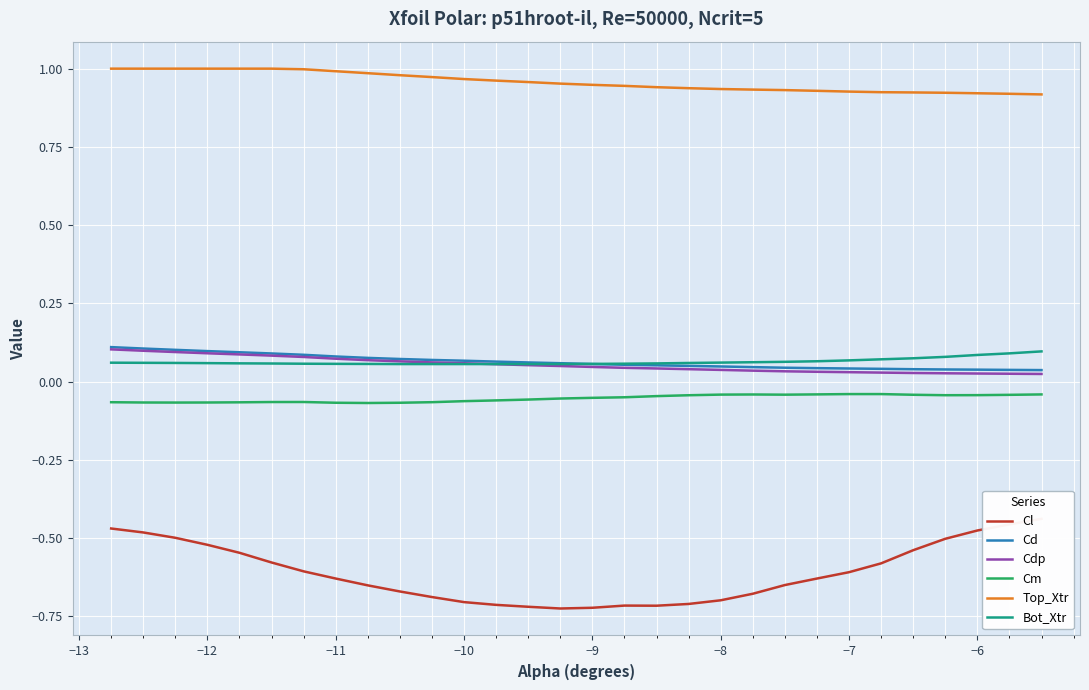

At how many categories does at least one series exceed 0?

30